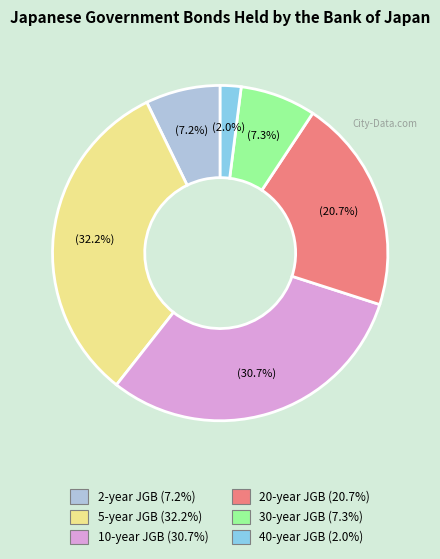

How many slices are in this pie chart?

6